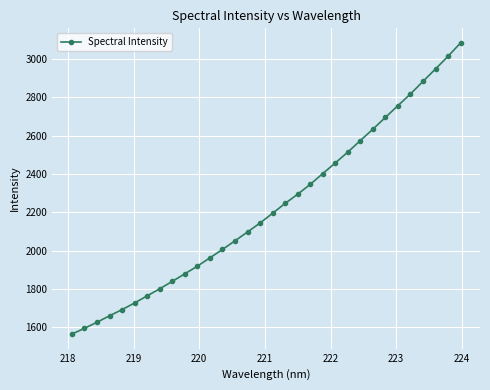

What is the value of the 6th point from the left?

1726.1